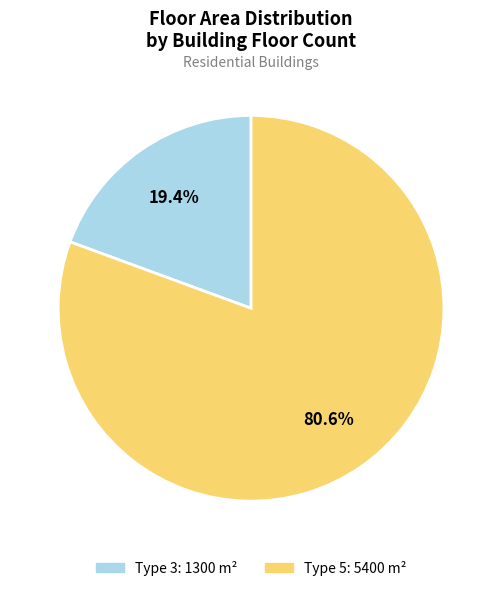

Is there a majority slice in this chart?

Yes